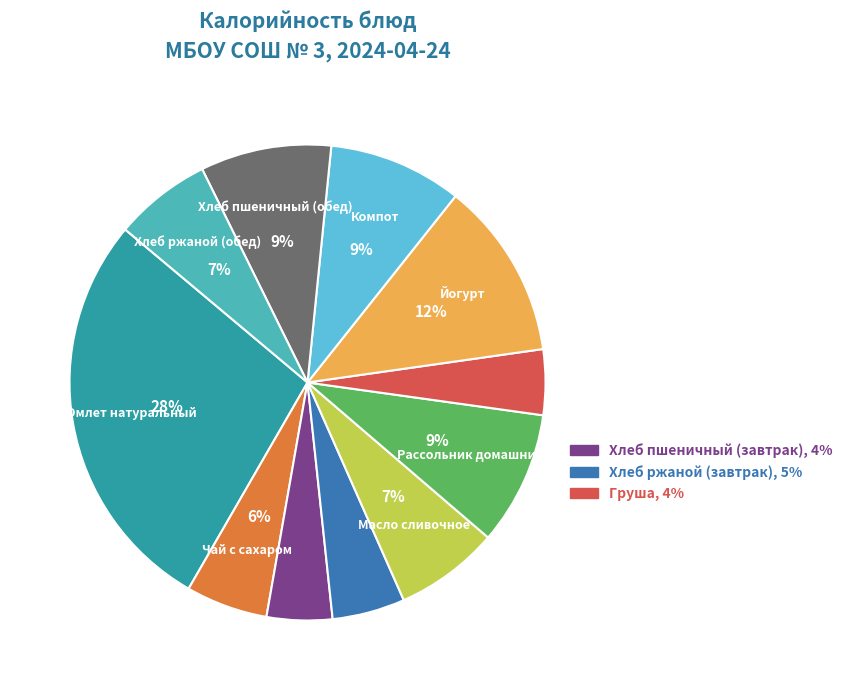

To the nearest percent, what is the average slice percentage?

9%